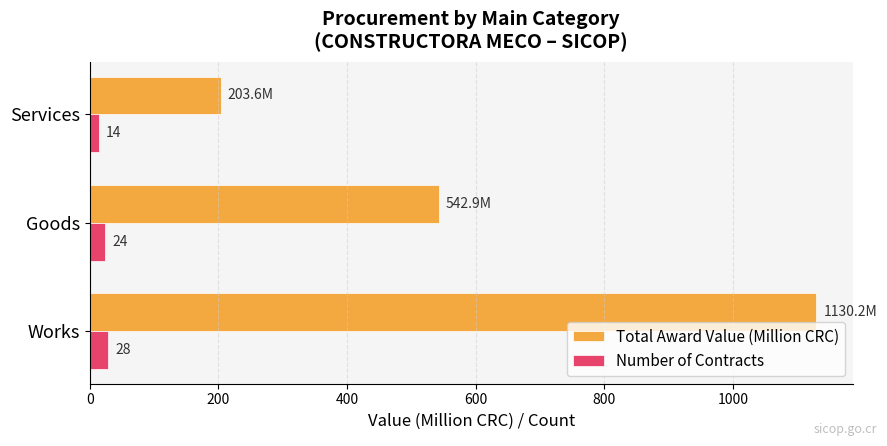

What are all the series names shown in the legend?

Total Award Value (Million CRC), Number of Contracts